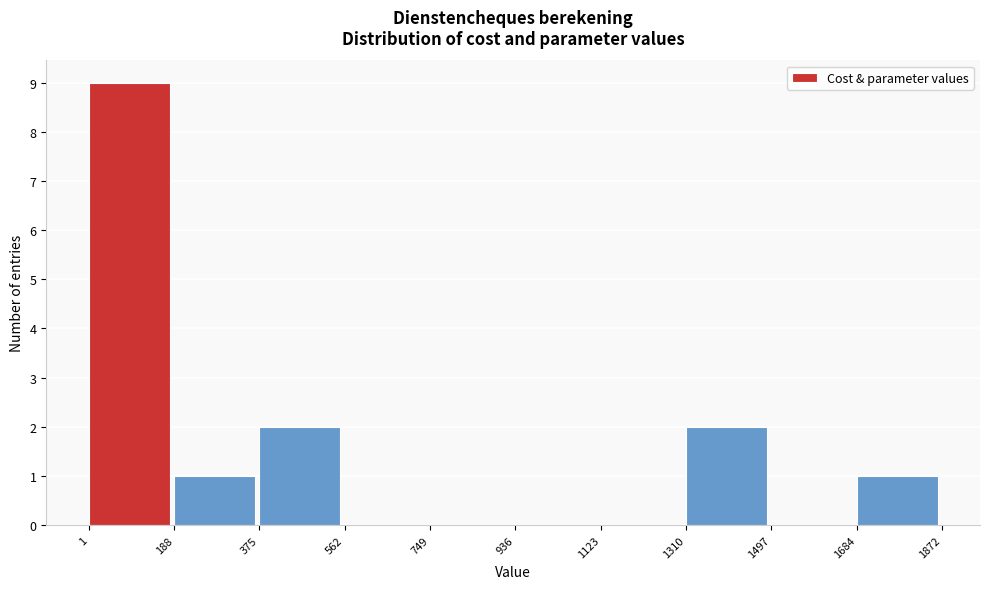

What is the height of the bar covering 375 to 562 on the x-axis? The values are not printed on the chart, so give them approximately, as read against the axis.

2